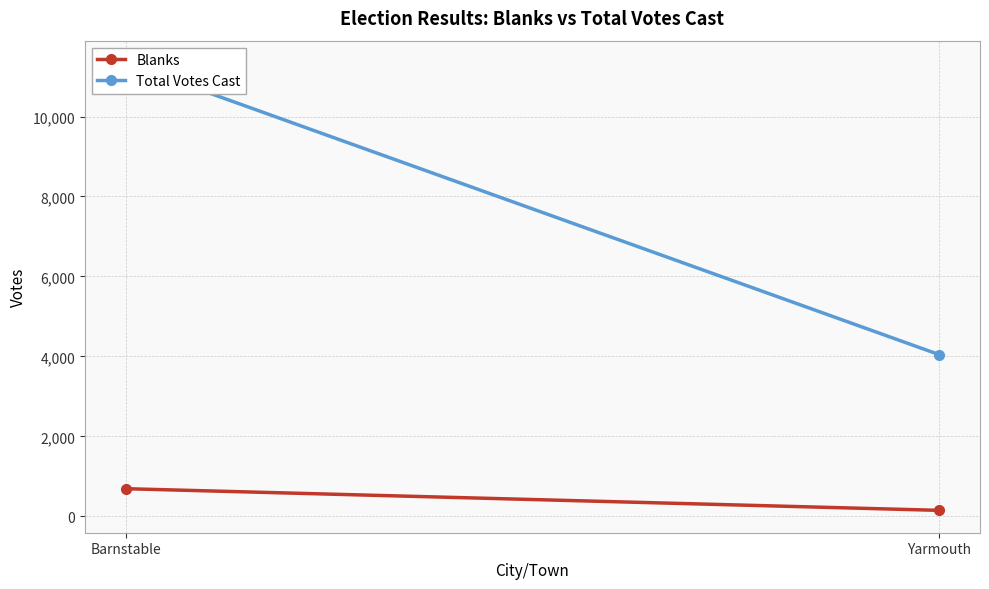

Rank the categories by Blanks value from lowest to highest.

Yarmouth, Barnstable